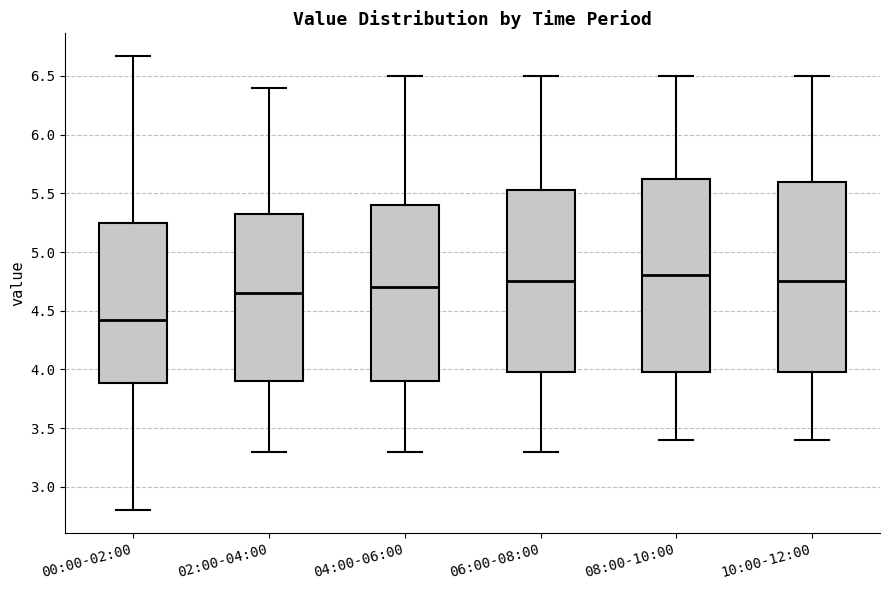

Which box's median line is the lowest?

00:00-02:00